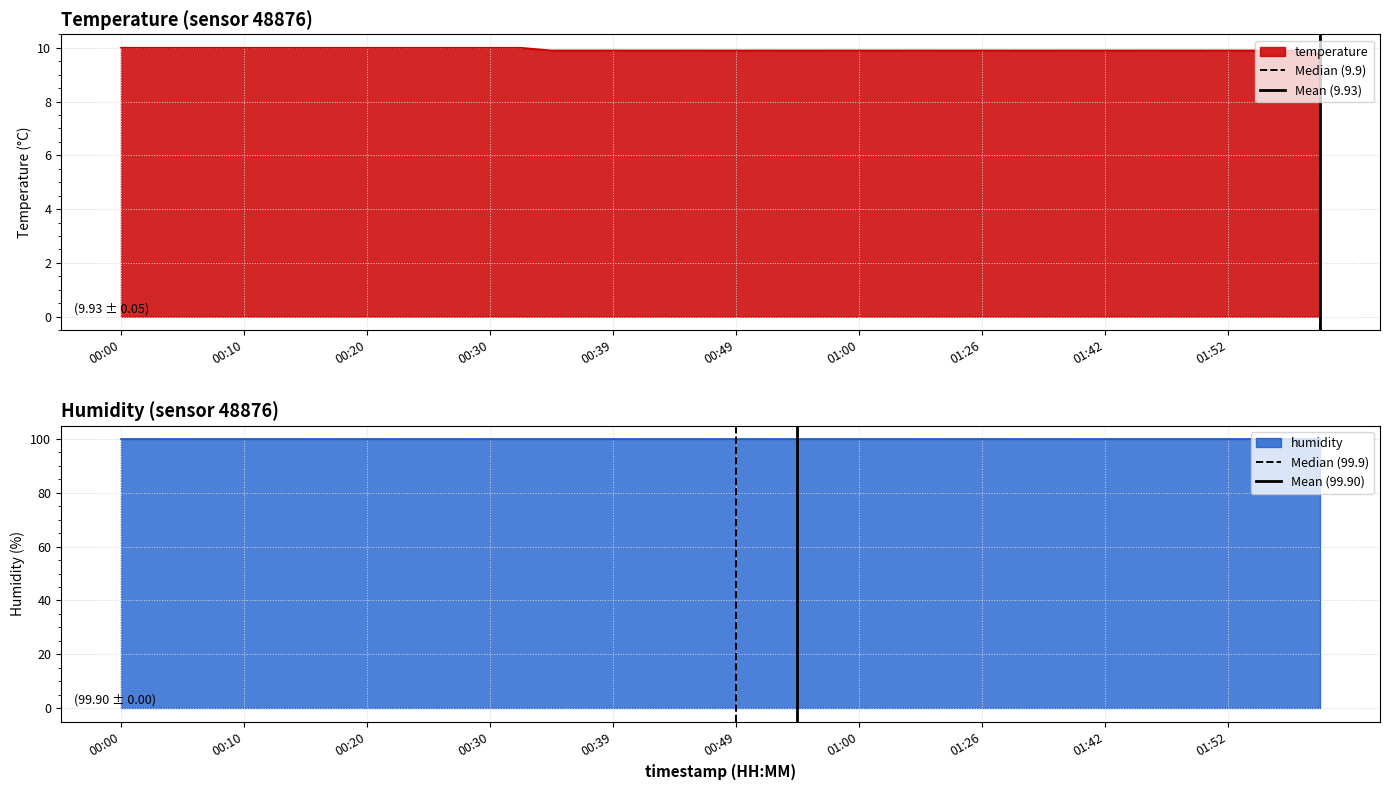

The value of temperature at 00:10 is 16.1. True or false?

False